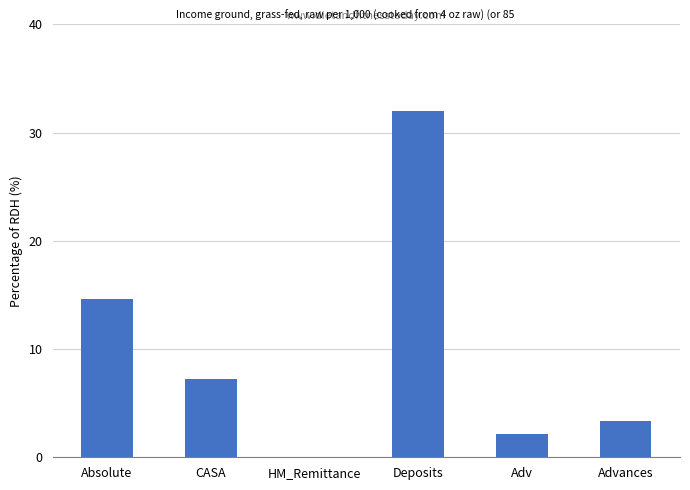

The chart shows a value of 7.3 at CASA. True or false?

True